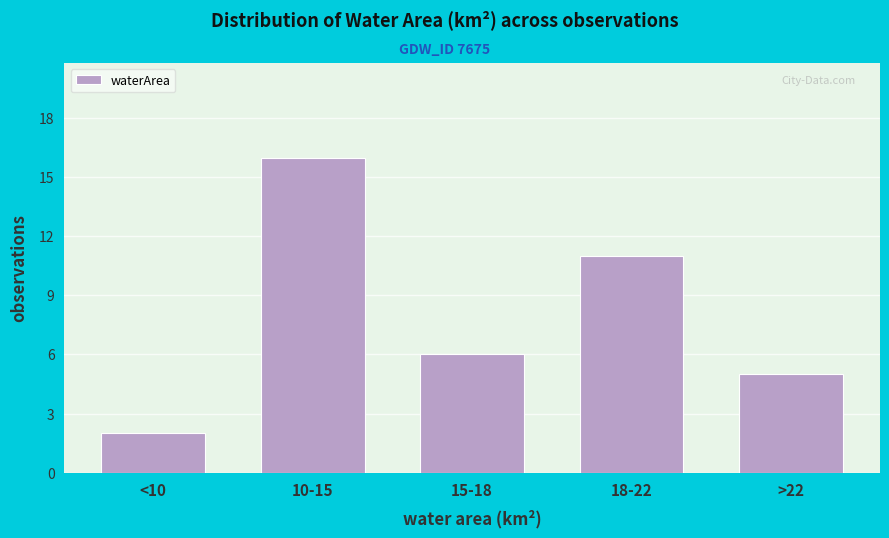

Reading left to right, transcribe all the data shown in this chart.

<10=2	10-15=16	15-18=6	18-22=11	>22=5